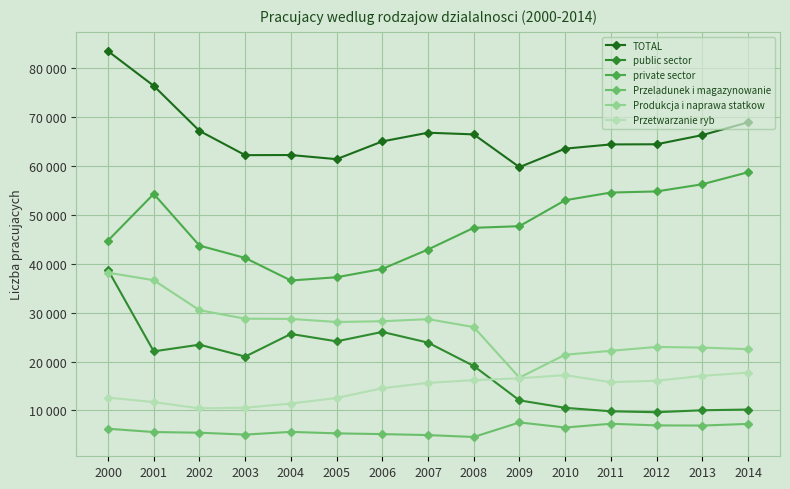

What is the minimum value for Przeladunek i magazynowanie?

4583